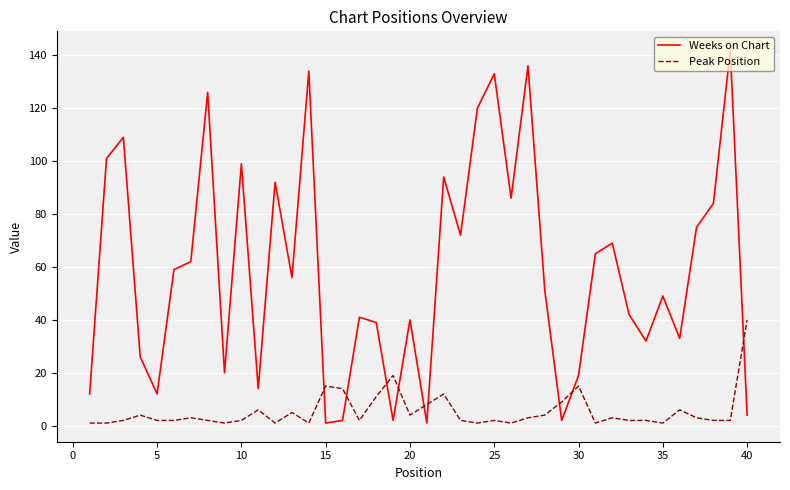

In Weeks on Chart, how many points are higher than both neighbors (excluding endpoints)?

13